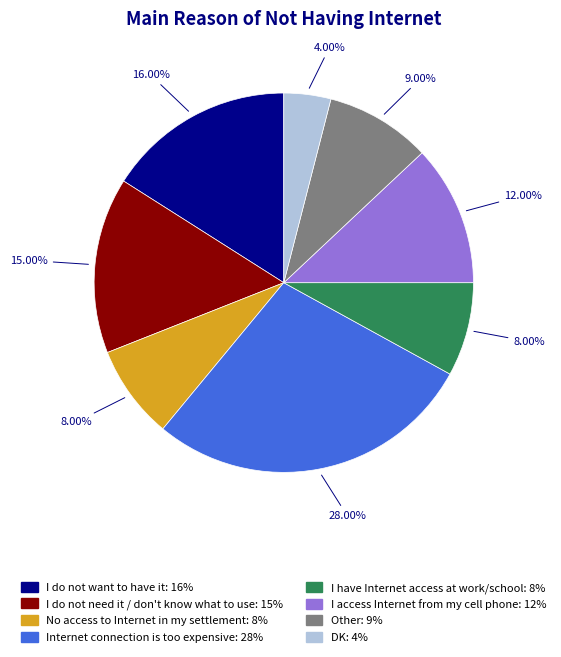

Is it true that I access Internet from my cell phone is 2% of the pie?

False